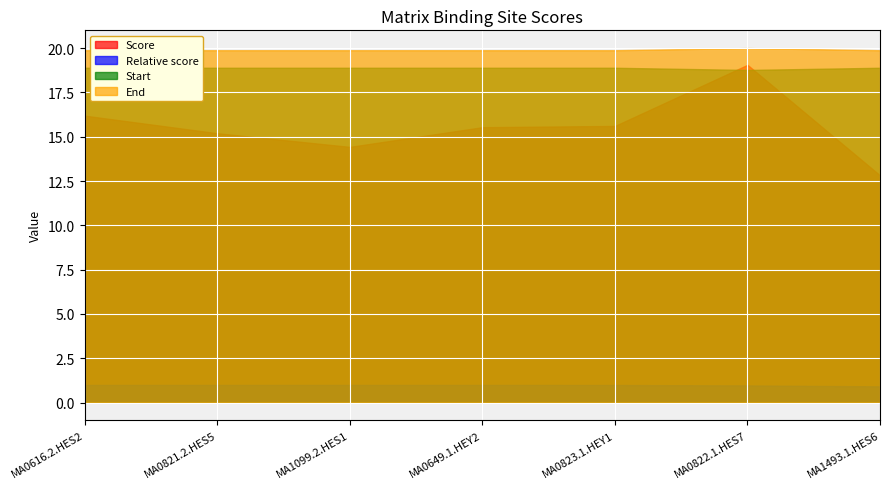

What is the label of the 7th point from the left?

MA1493.1.HES6